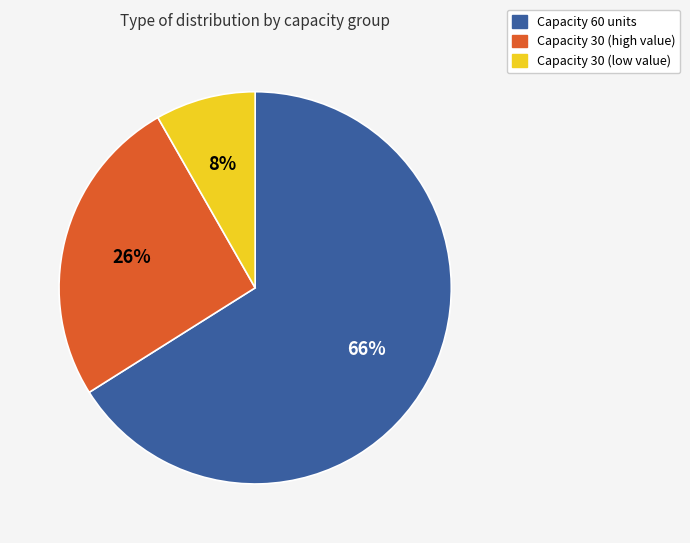

Does any single category account for the majority?

Yes